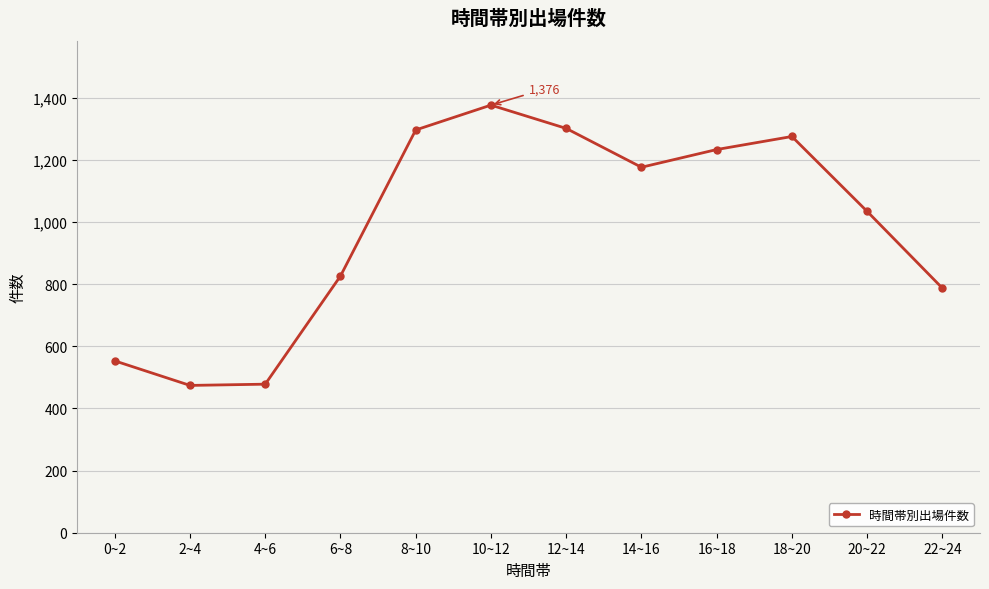

What is the difference between the maximum and second lowest values?

898